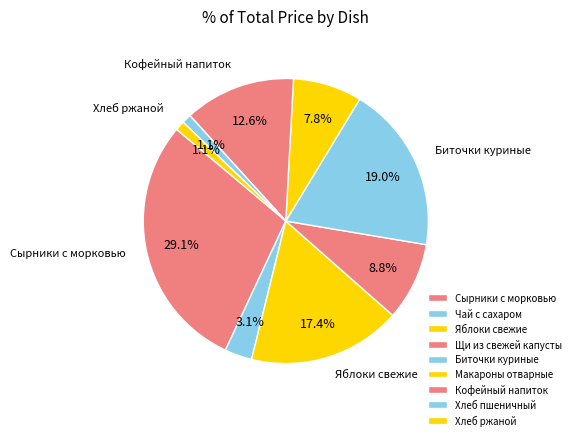

The Кофейный напиток slice represents 13% of the pie. True or false?

True